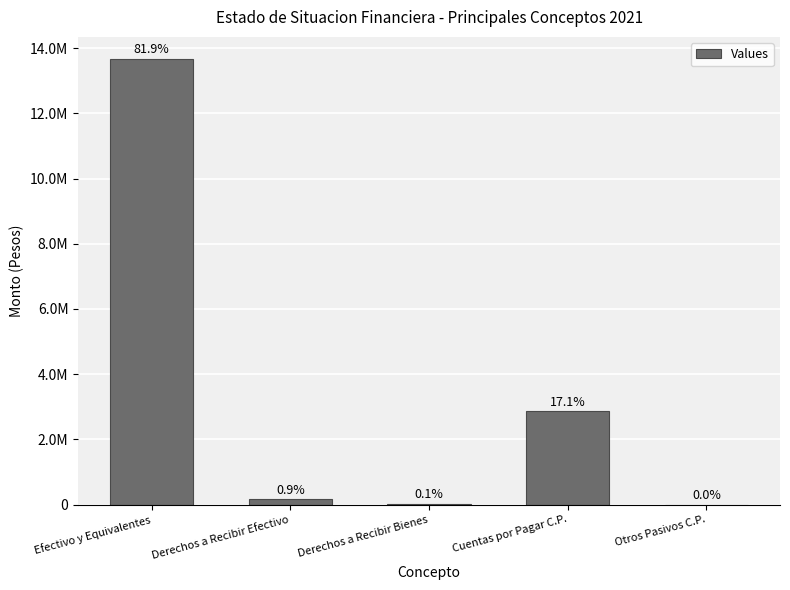

Read the value at Derechos a Recibir Efectivo, to the nearest 100.

154700